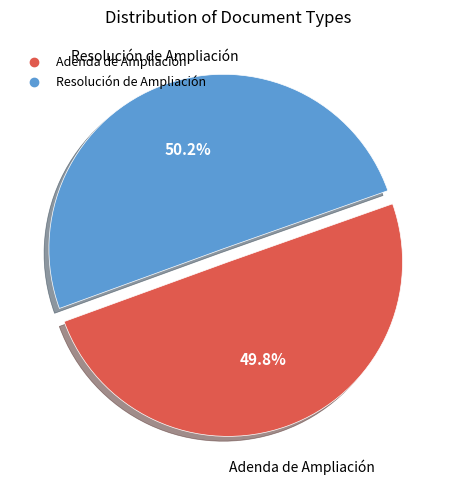

Is there a majority slice in this chart?

Yes